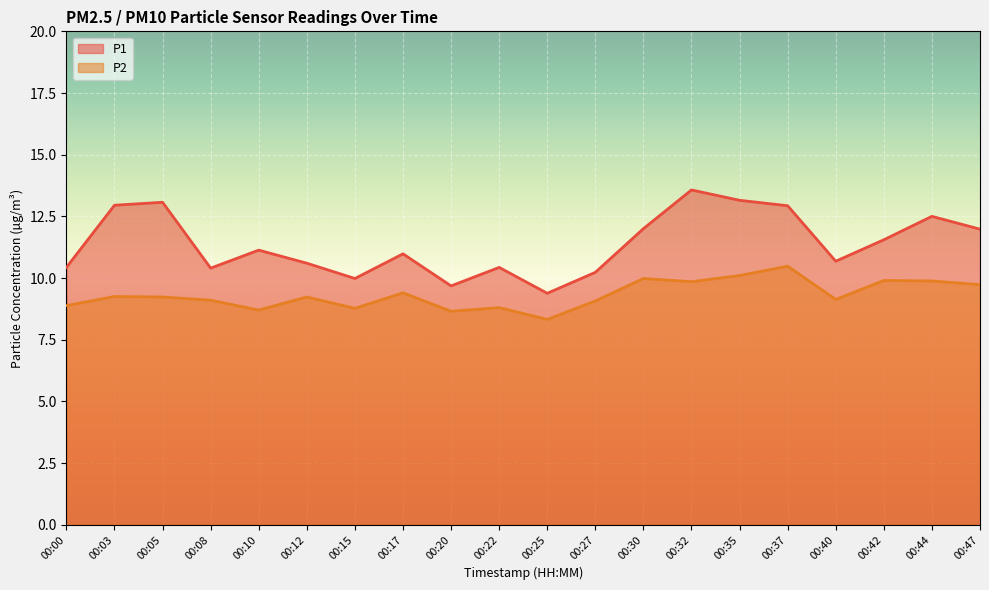

Where is the first local maximum for P2?

00:03